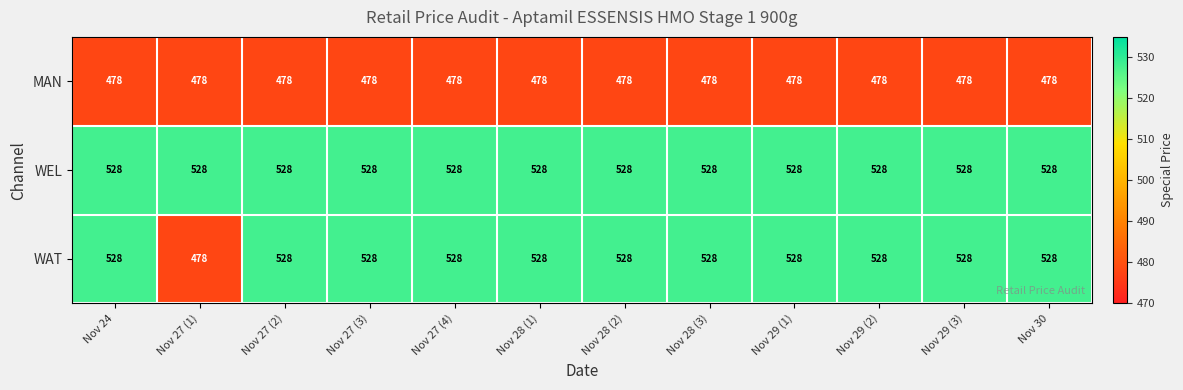

What value does the WEL series have at Nov 27 (4)?

528